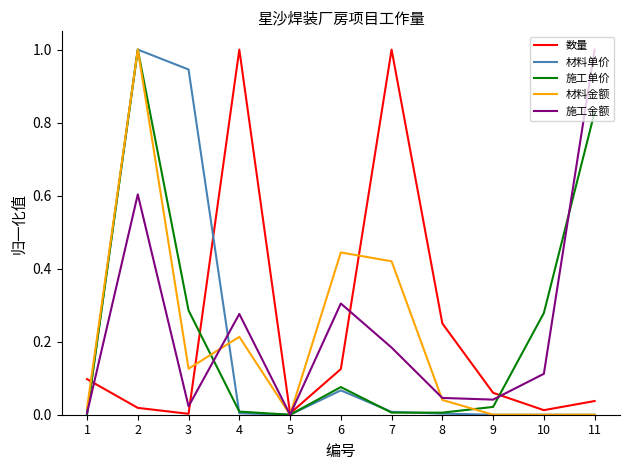

True or false: 数量 has a value of 0.0 at 5.

True